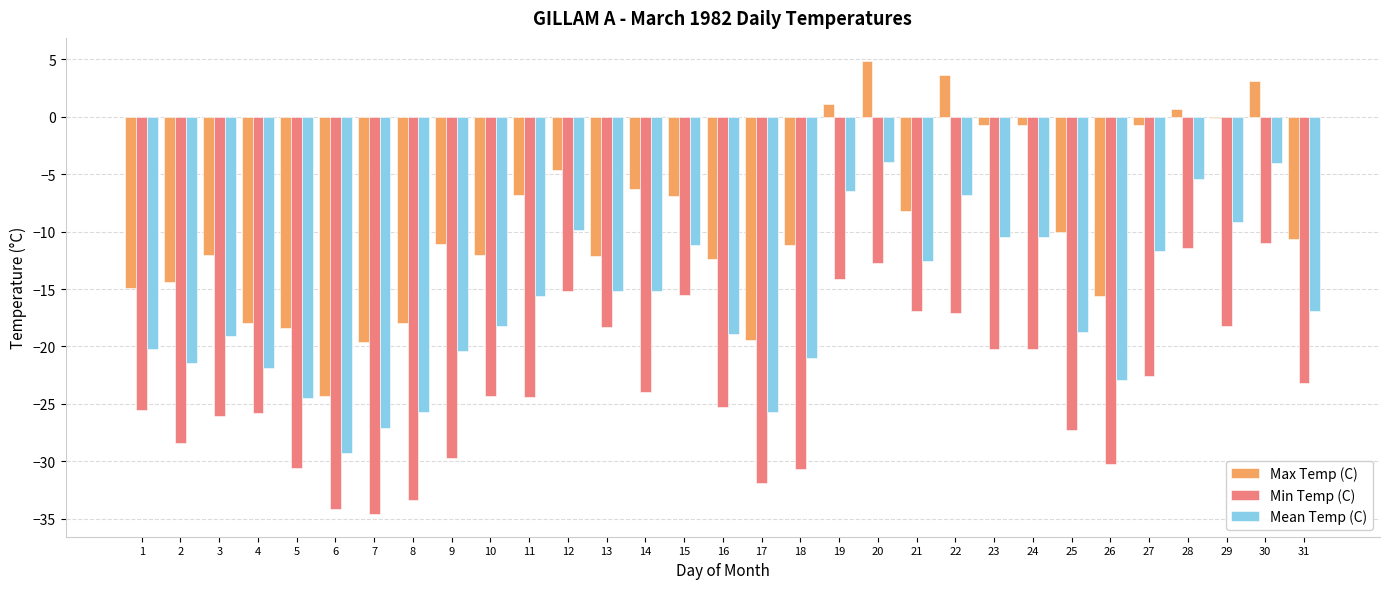

Which series changed the most between 10 and 11?

Max Temp (C)